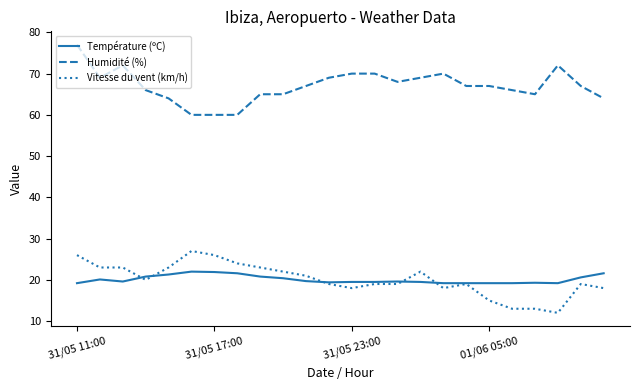

What is the highest value of the Température (ºC) series?

22.0